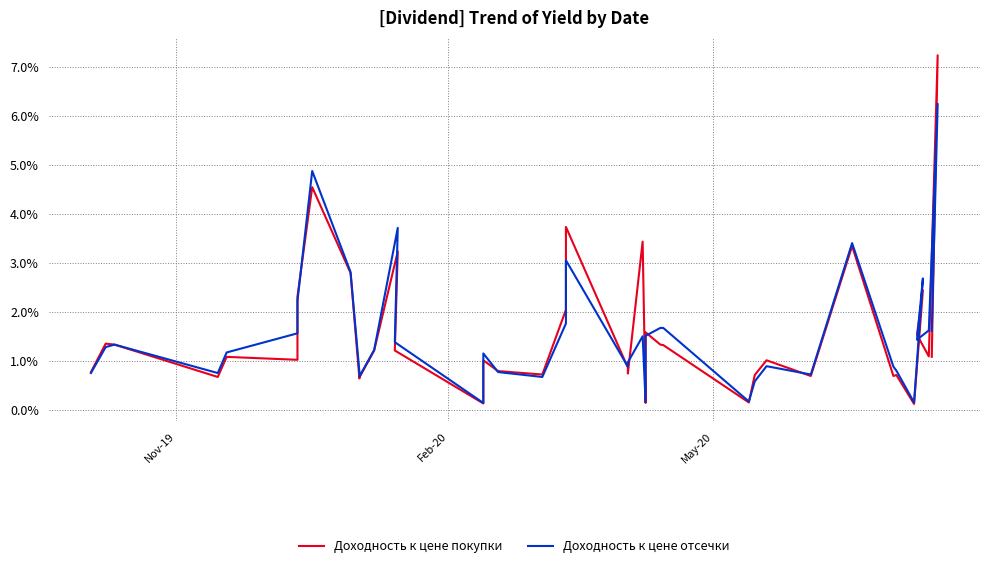

True or false: Доходность к цене покупки and Доходность к цене отсечки cross at least once.

True